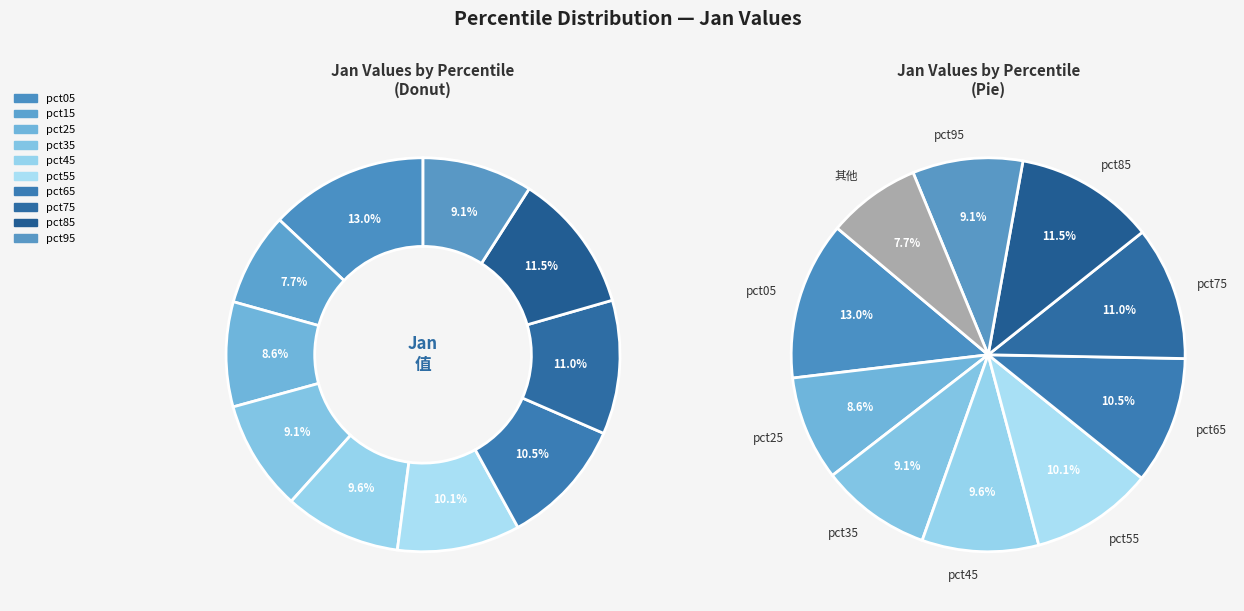

What is the change in value from pct55 to pct85?

+0.2